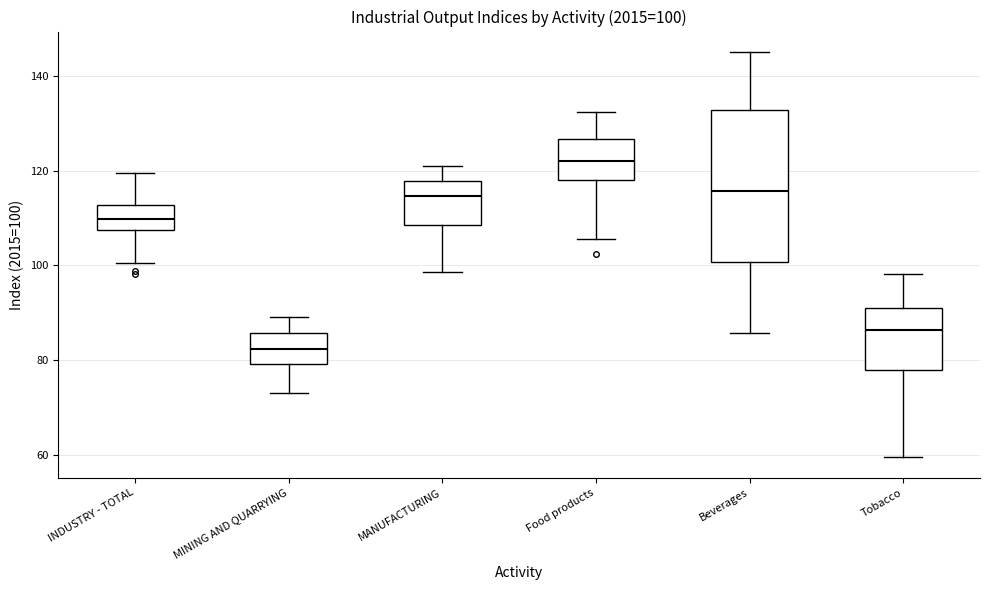

Which box has the highest median line?

Food products